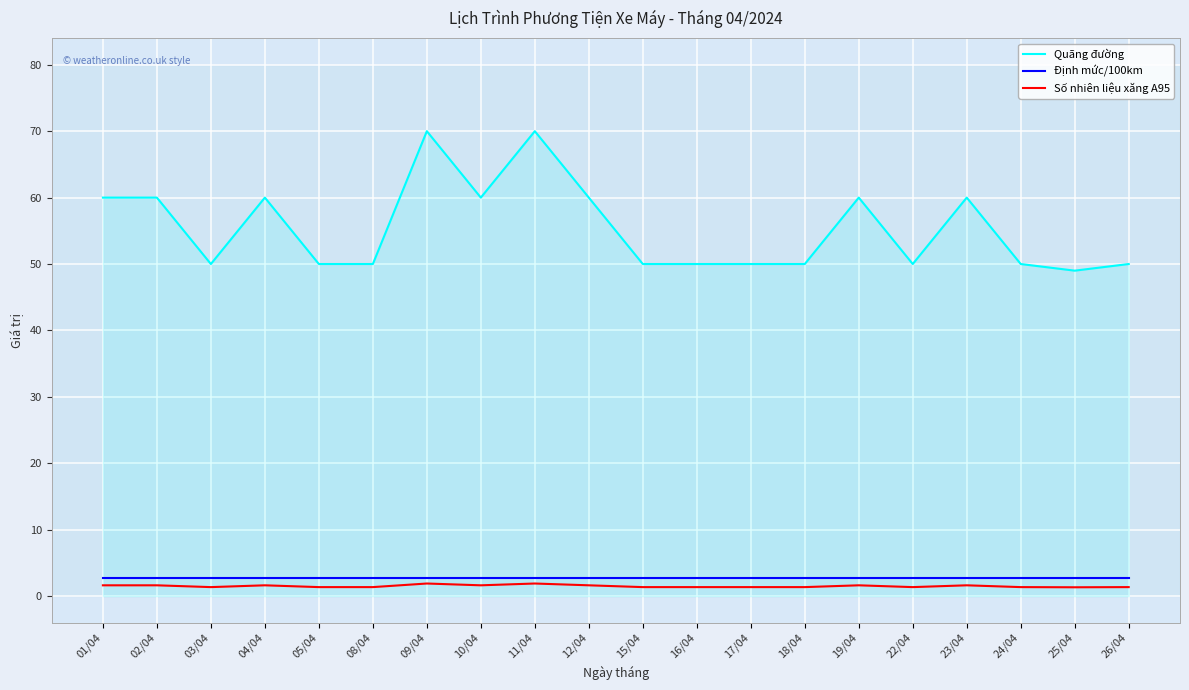

List the series in order of their peak value, lowest first.

Số nhiên liệu xăng A95, Định mức/100km, Quãng đường